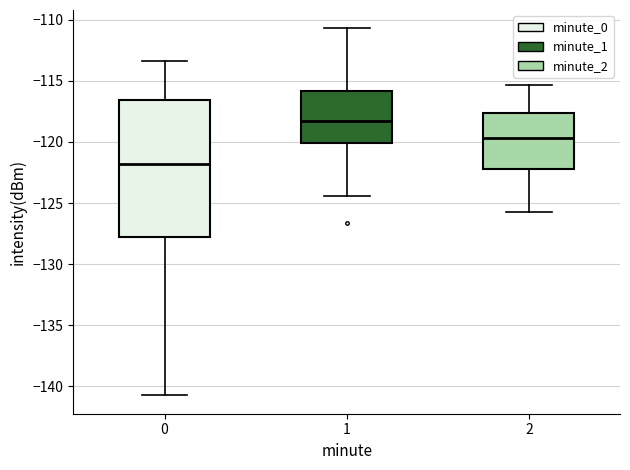

Reading left to right, transcribe this box plot: for each box, give where its median line is, the range the box spans, and where its two whiskers end, as read against the y-axis. The values are not printed on the chart, so give them approximately, as read against the axis.

0: median -122.0, box -127.5 to -116.5, whiskers -140.5 to -113.5
1: median -118.5, box -120.0 to -116.0, whiskers -124.5 to -110.5
2: median -119.5, box -122.0 to -117.5, whiskers -125.5 to -115.5